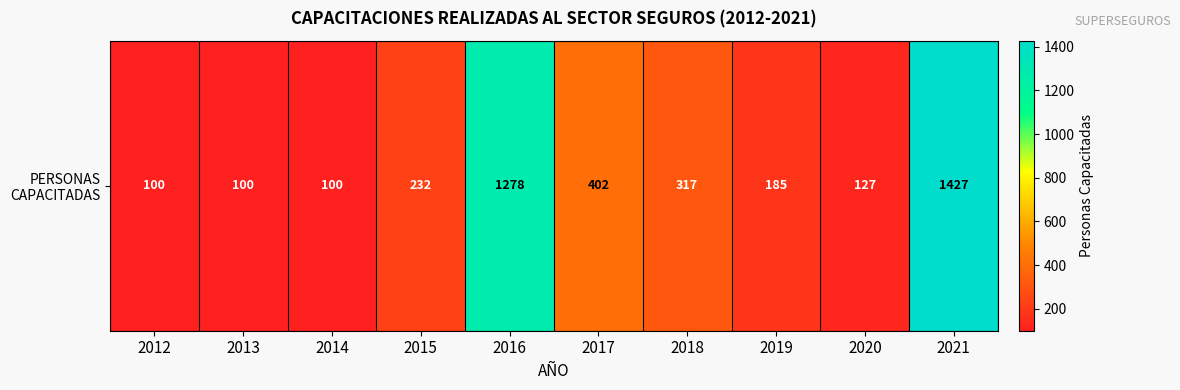

Which label corresponds to the smallest value in the chart?

2012